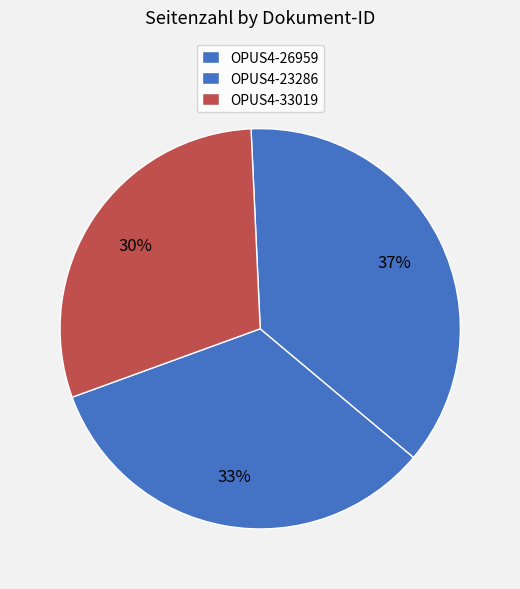

Is it true that OPUS4-26959 is 45% of the pie?

False